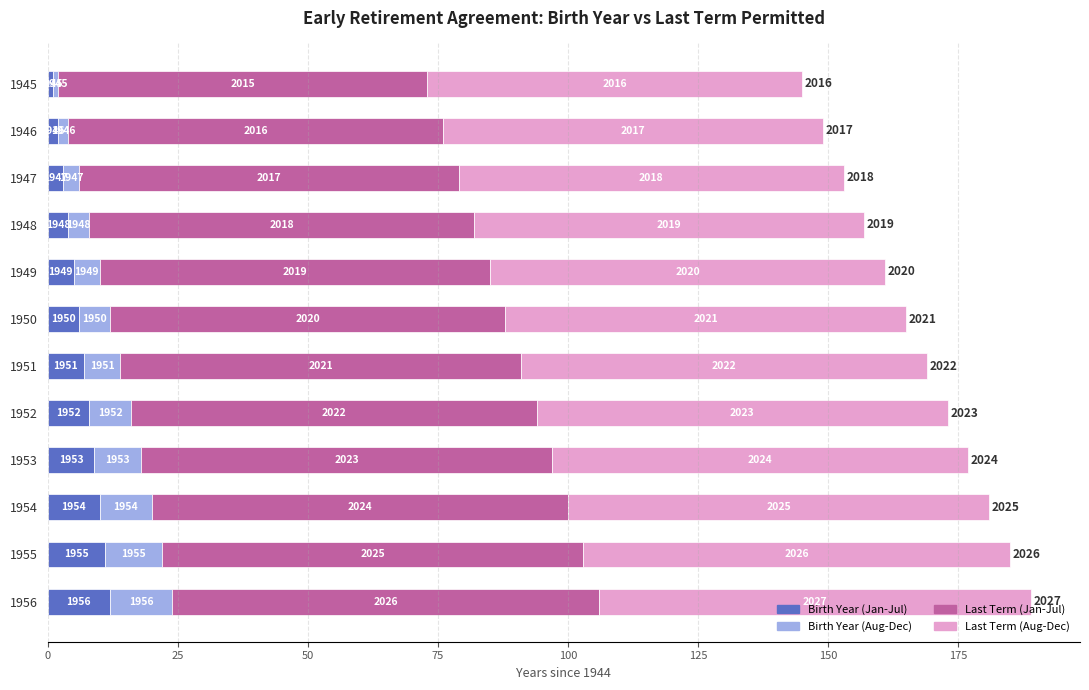

What are all the series names shown in the legend?

Birth Year (Jan-Jul), Birth Year (Aug-Dec), Last Term (Jan-Jul), Last Term (Aug-Dec)